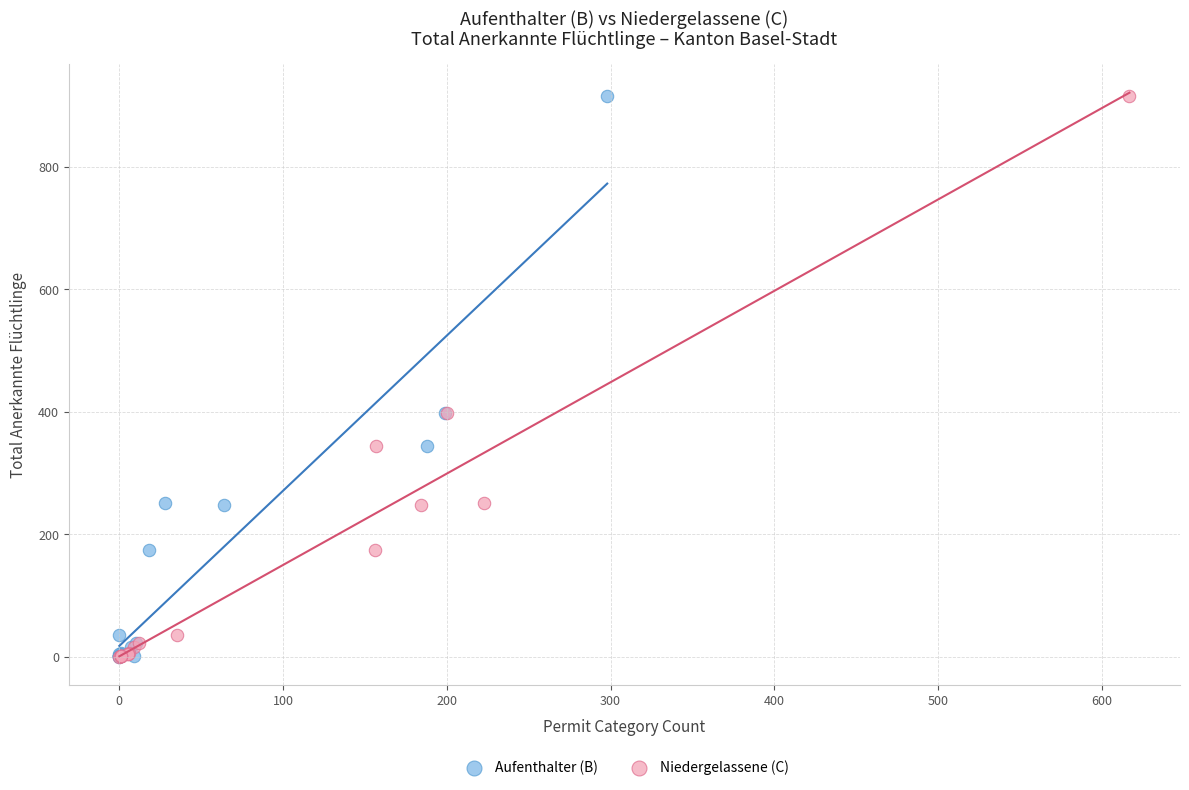

What are all the series names shown in the legend?

Aufenthalter (B), Niedergelassene (C)